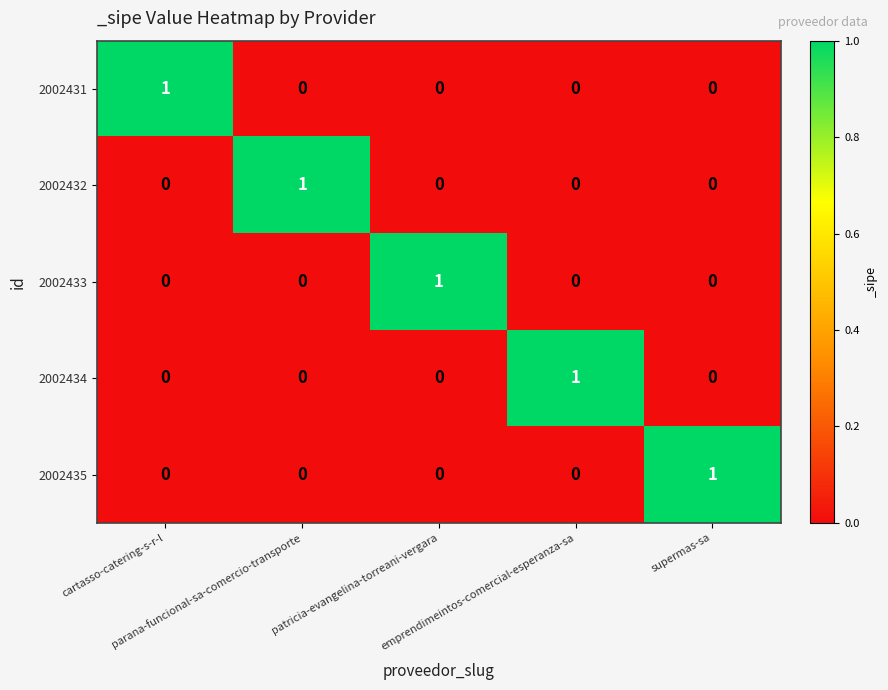

Count the 2002435 values in the range 0 to 1.

5